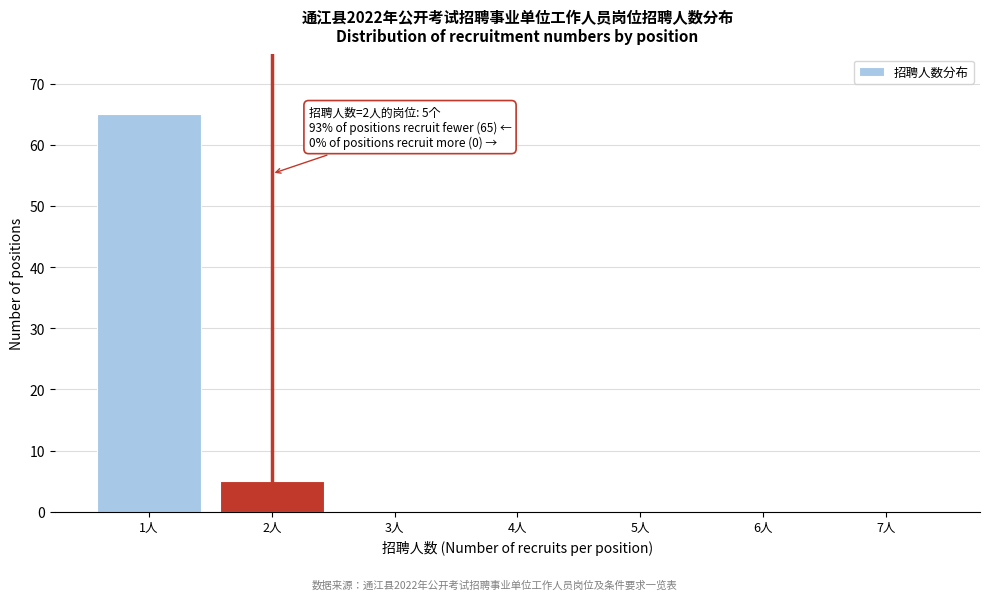

Reading right to left, list all the values displayed in this chart.

7人=0	6人=0	5人=0	4人=0	3人=0	2人=5	1人=65